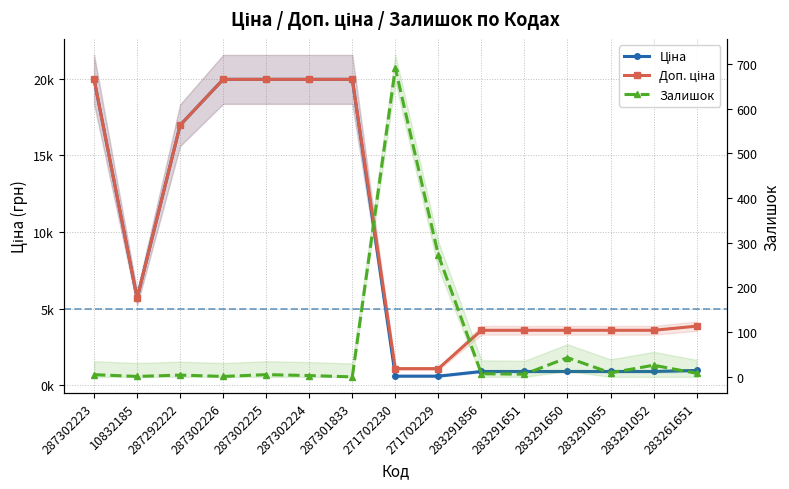

At which category is the sum across all series the highest?

287302223